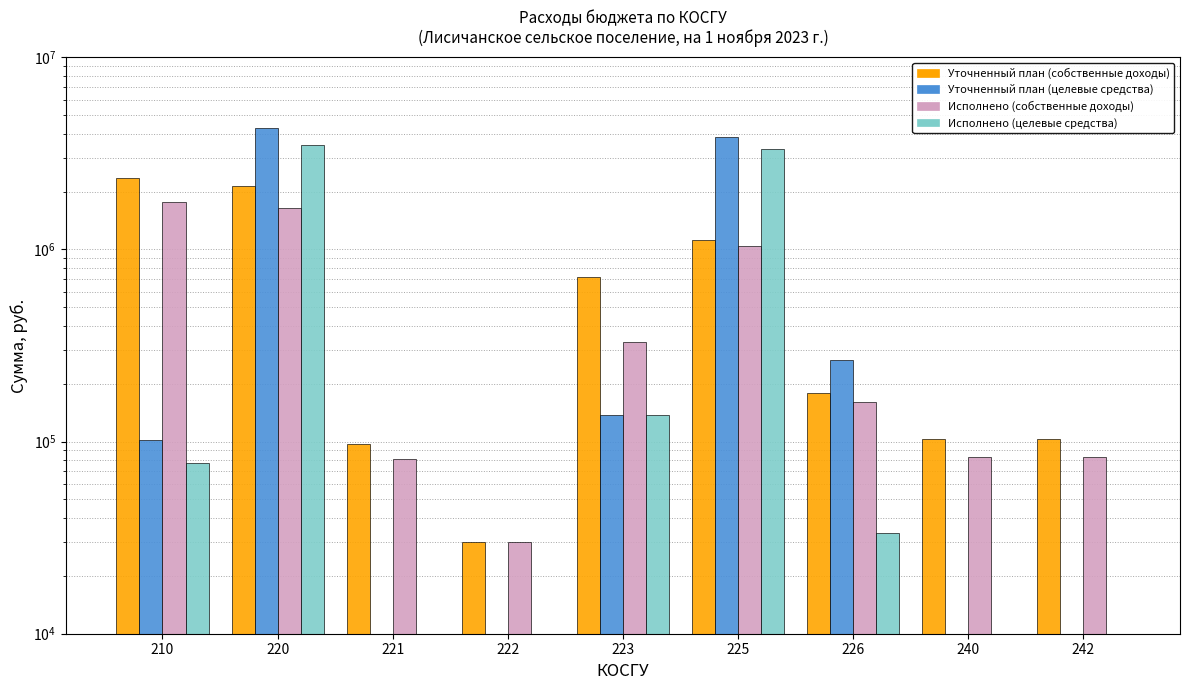

True or false: Исполнено (собственные доходы) has a value of 1641042.2 at 220.

True